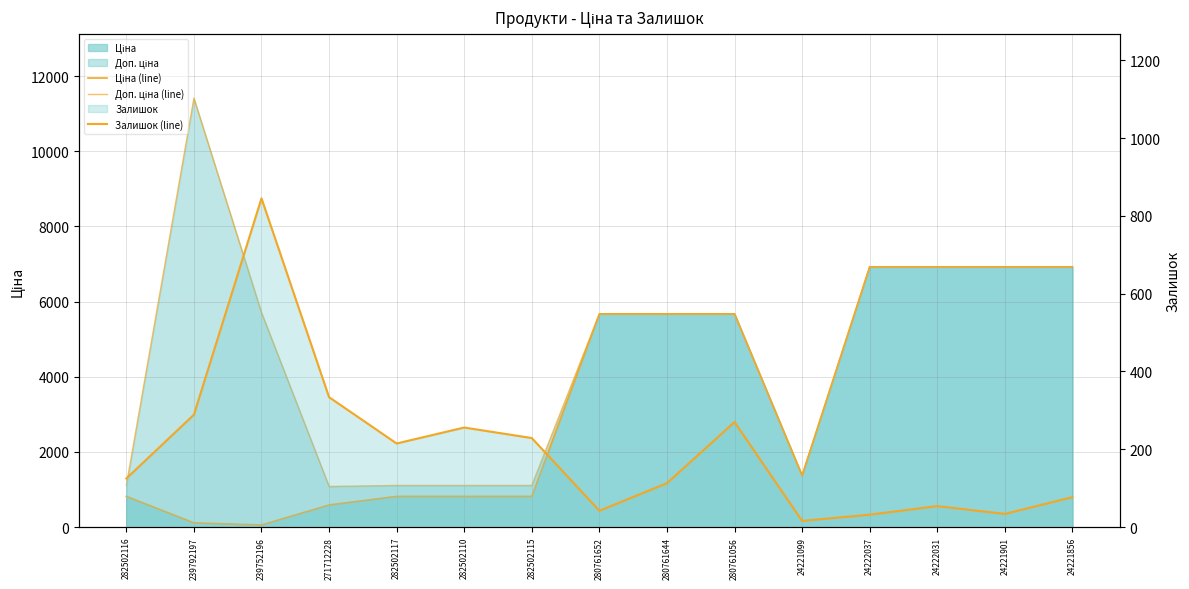

What is the sum of the Доп. ціна (line) values at 280761056 and 282502115?

6783.0